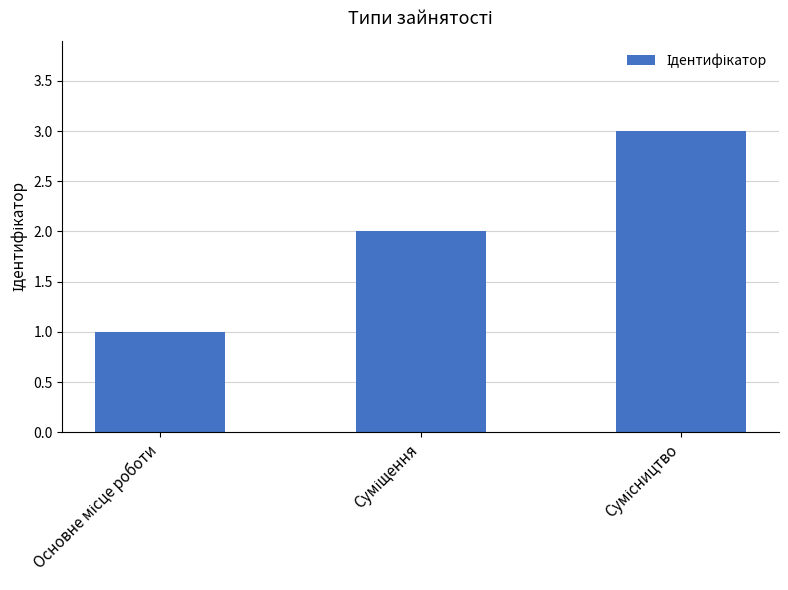

What is the maximum value shown in the chart?

3